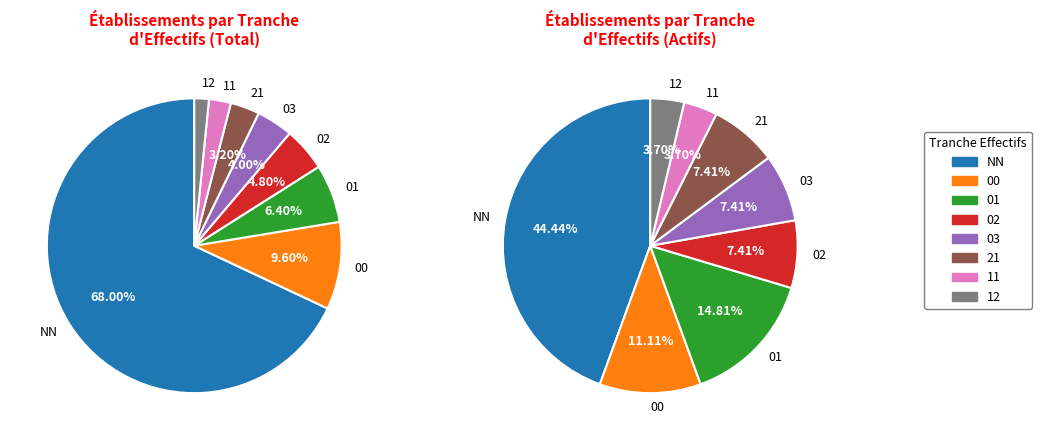

Does 01 represent more than half of the total?

No